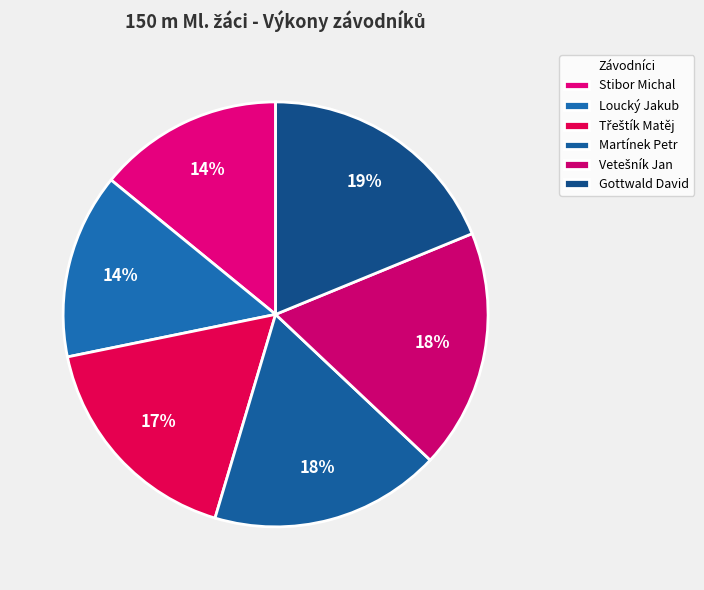

To the nearest percent, what is the average slice percentage?

17%